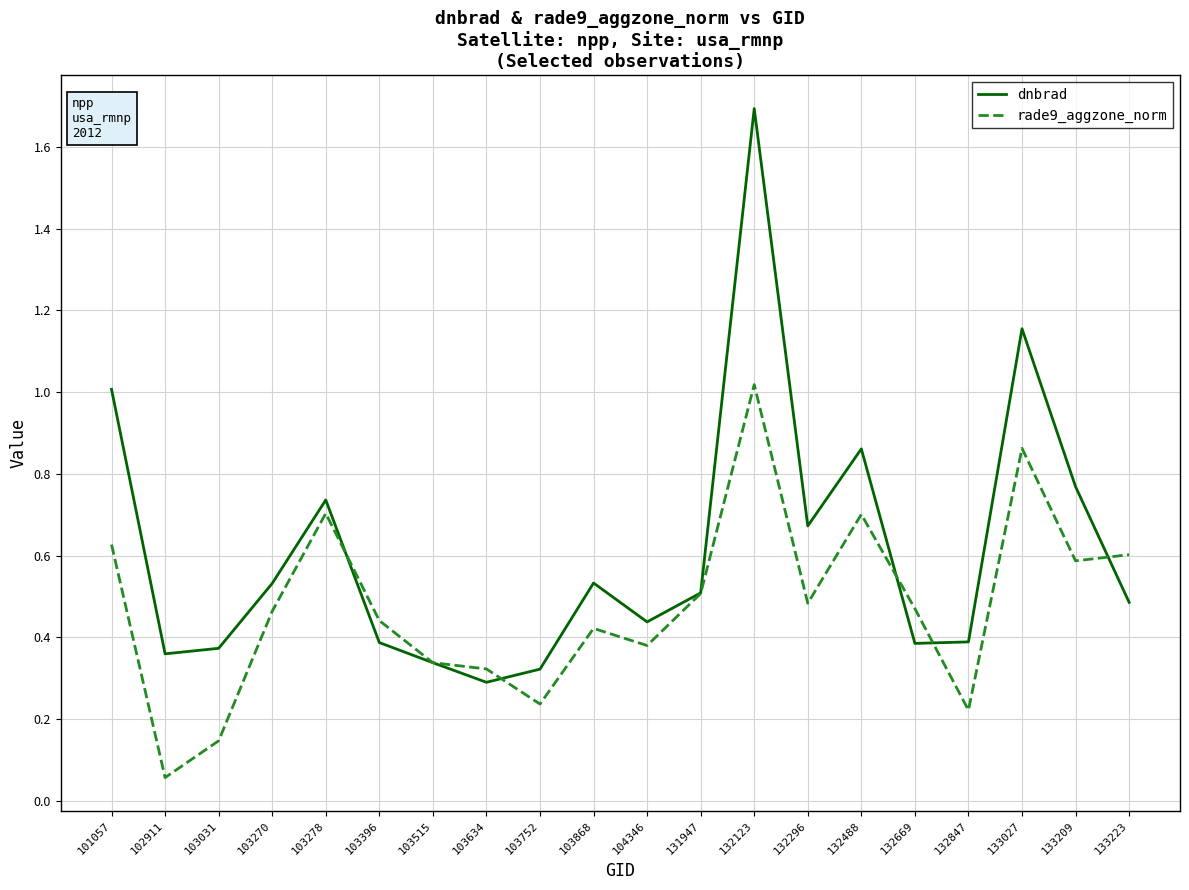

Which category has the highest value across all series?

132123